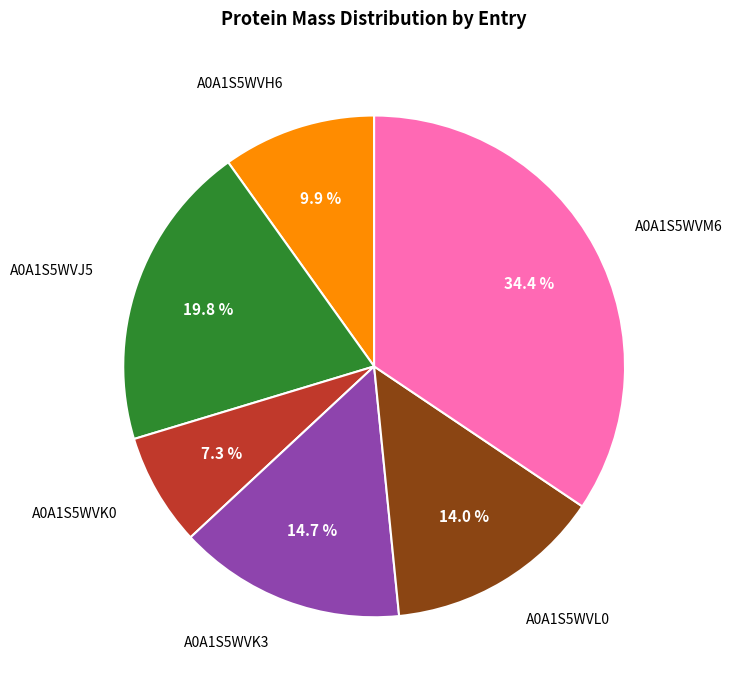

Does any single category account for the majority?

No